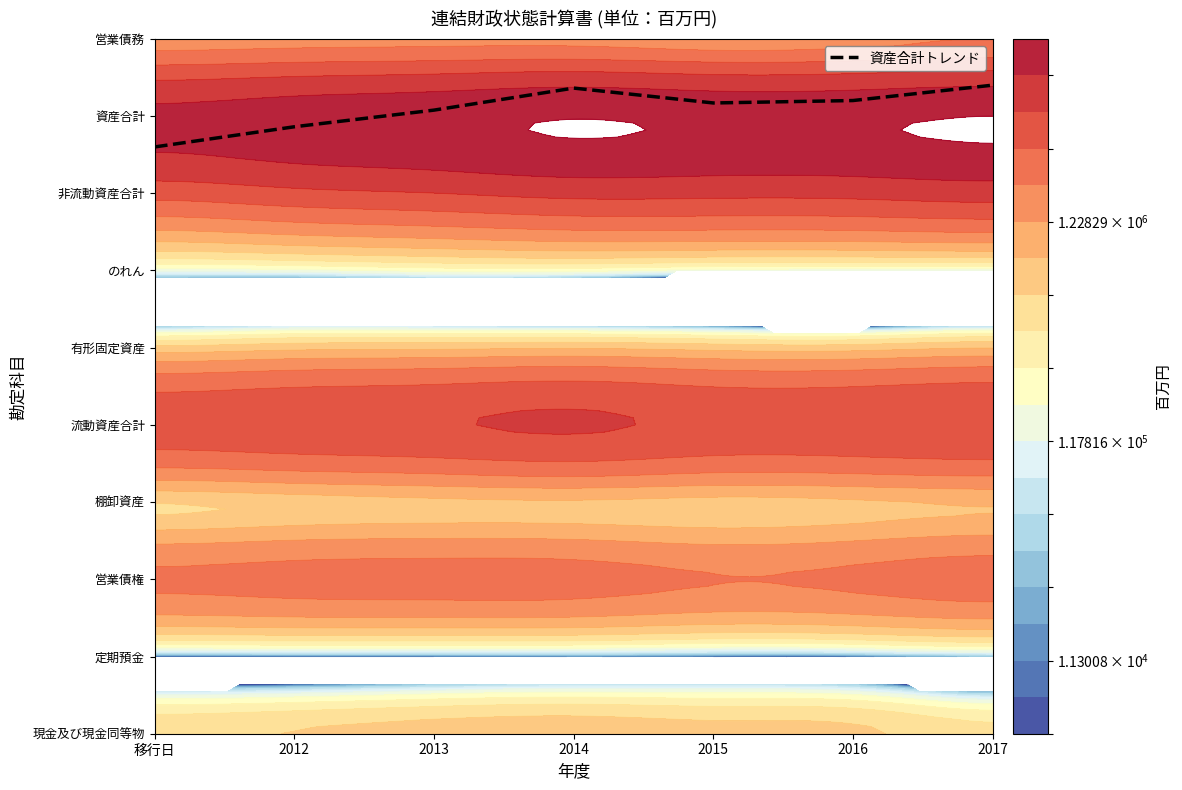

Which has a higher value, 2012 or 2016?

2016